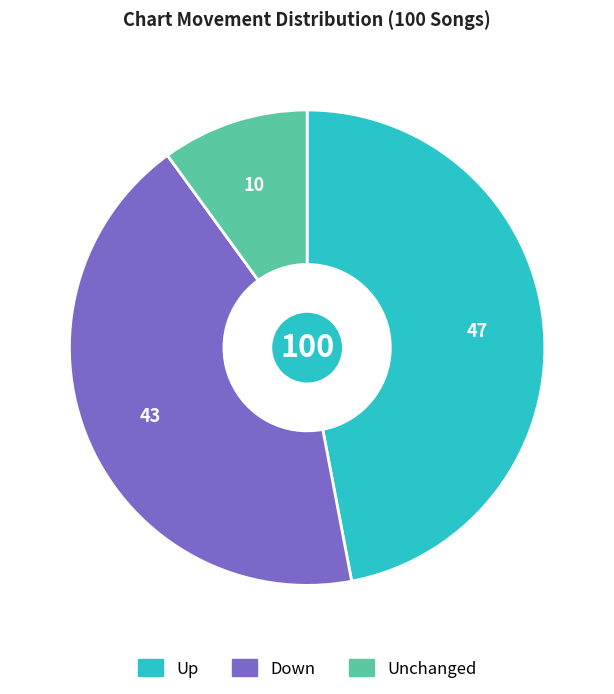

Which slice is the largest?

Up